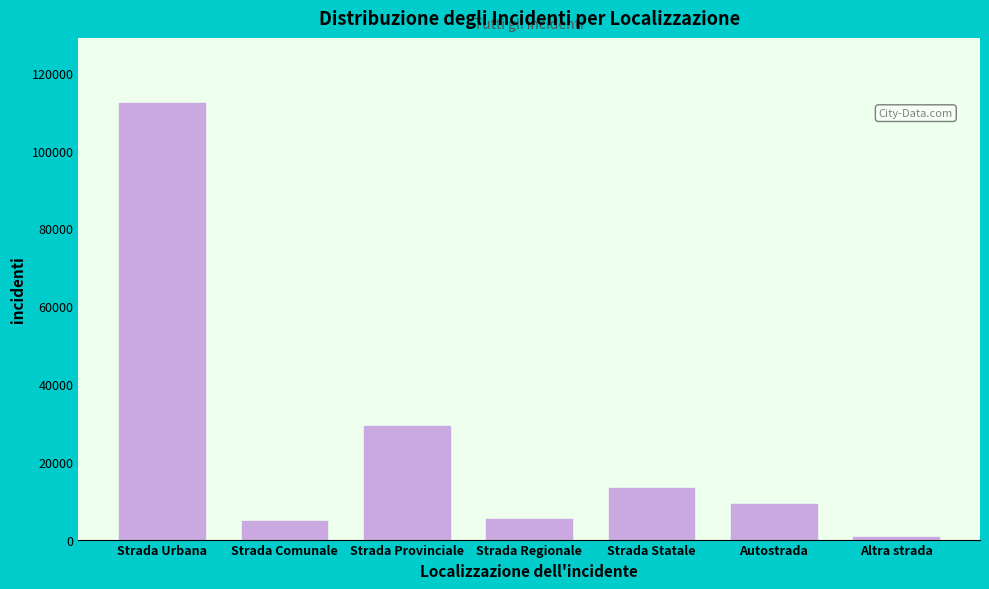

Reading left to right, extract all data points from this chart.

112151	4680	29294	5366	13226	9179	643